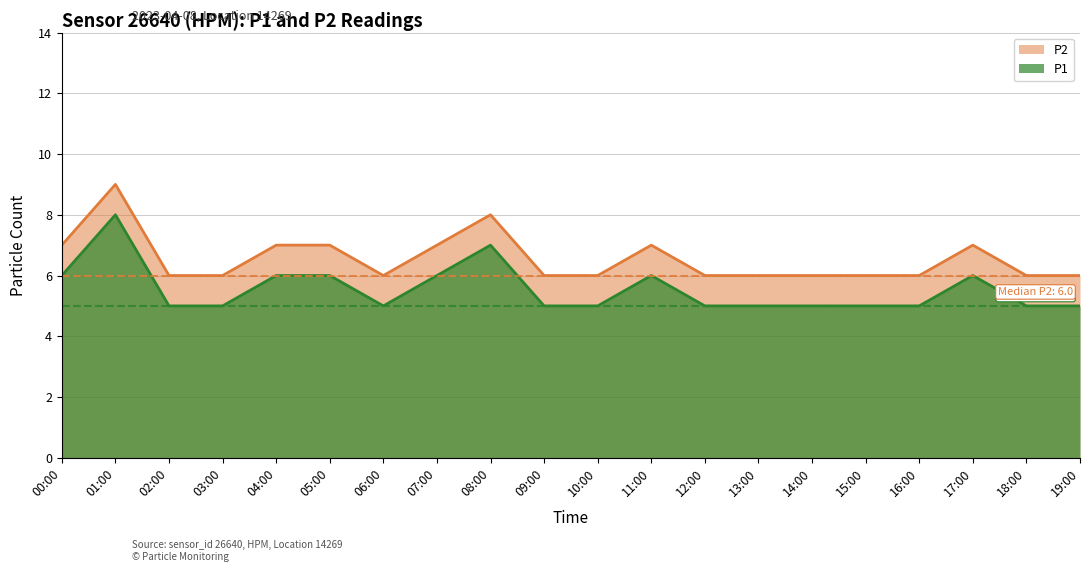

What is the average value of the P2 series?

6